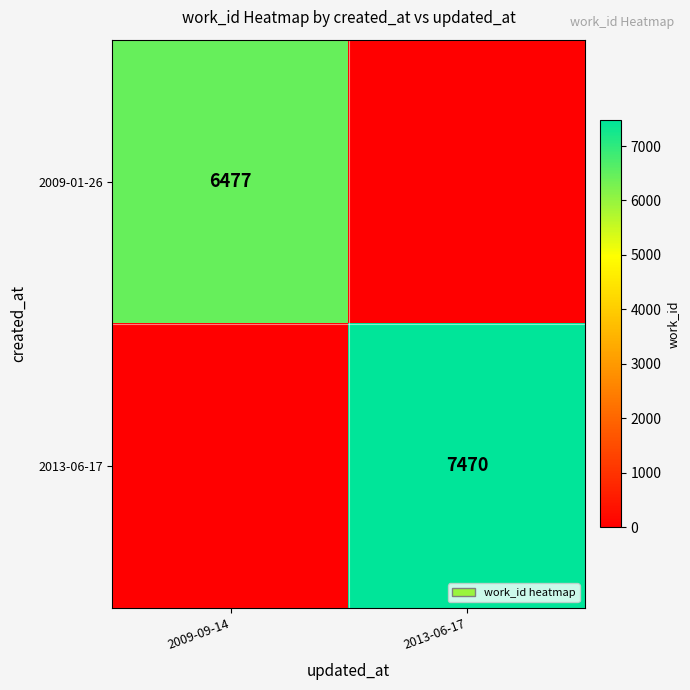

Is the value of 2009-01-26 at 2009-09-14 greater than the value of 2013-06-17 at 2013-06-17?

No